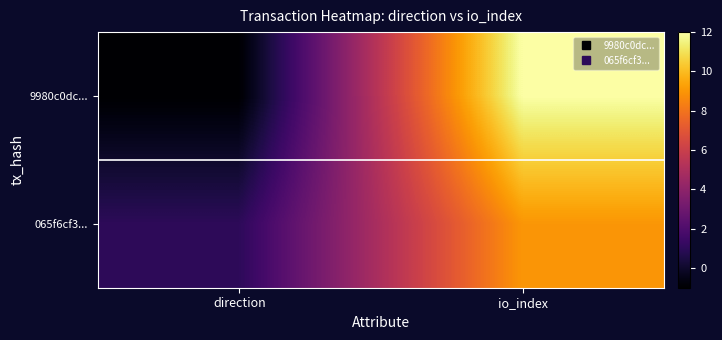

What is the difference between the highest and lowest values at io_index?

3